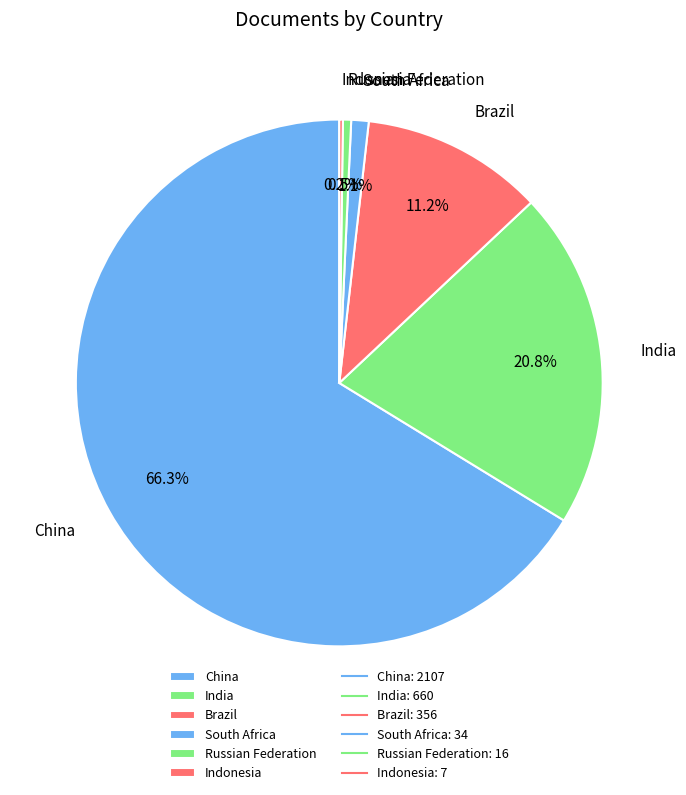

To the nearest percent, what is the average slice percentage?

17%